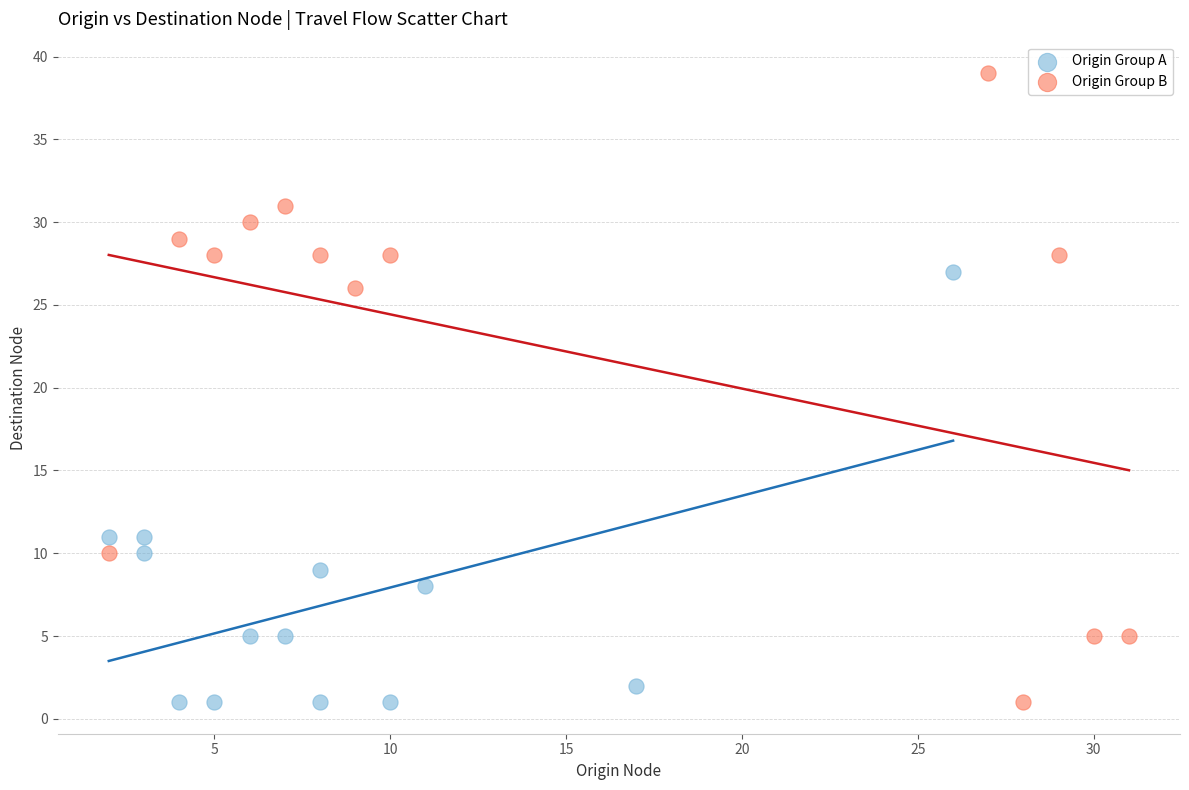

Which series reaches the maximum Y coordinate?

Origin Group B